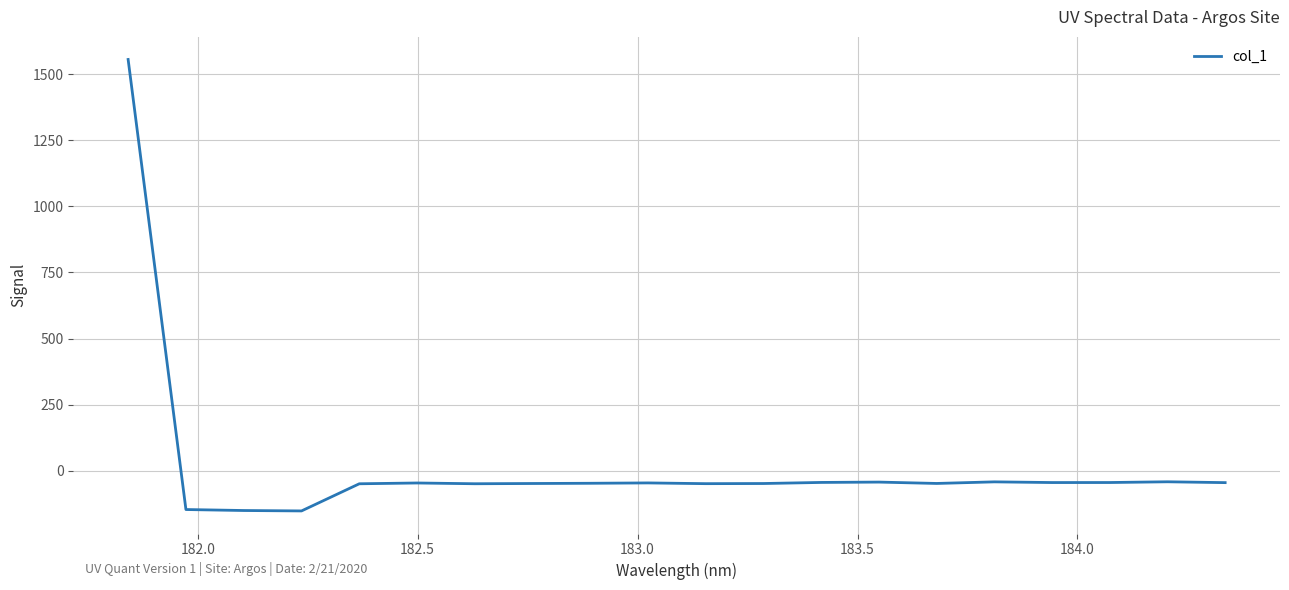

What is the minimum value shown in the chart?

-152.2